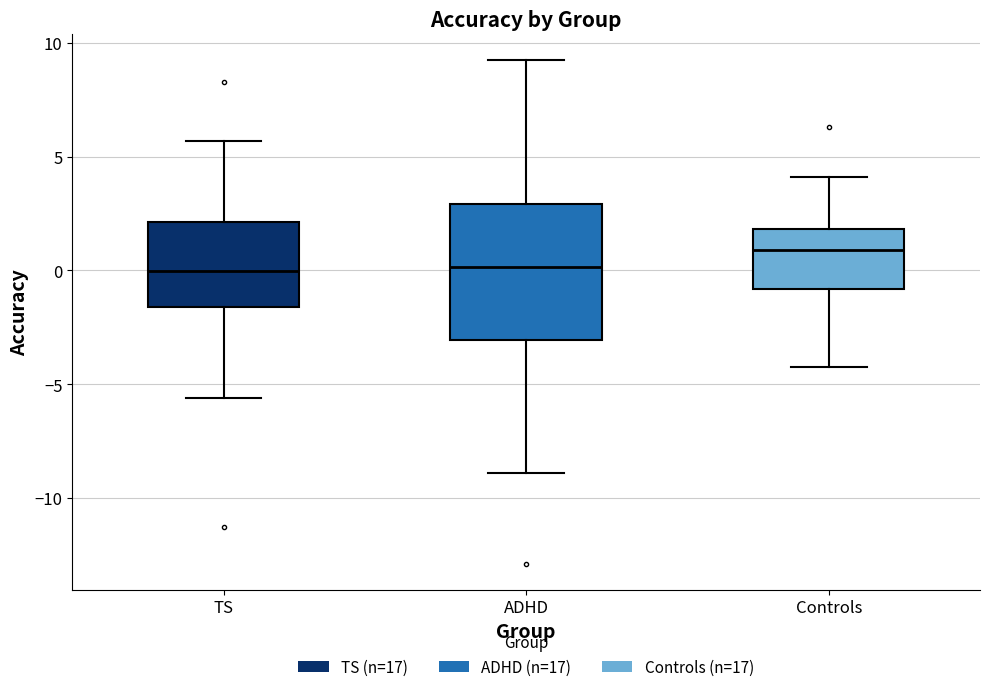

Reading left to right, read every box against the y-axis: the position of its median line, the range the box covers, and the ends of its whiskers. The values are not printed on the chart, so give them approximately, as read against the axis.

TS: median 0.0, box -1.5 to 2.0, whiskers -5.5 to 5.5
ADHD: median 0.0, box -3.0 to 3.0, whiskers -9.0 to 9.5
Controls: median 1.0, box -1.0 to 2.0, whiskers -4.5 to 4.0